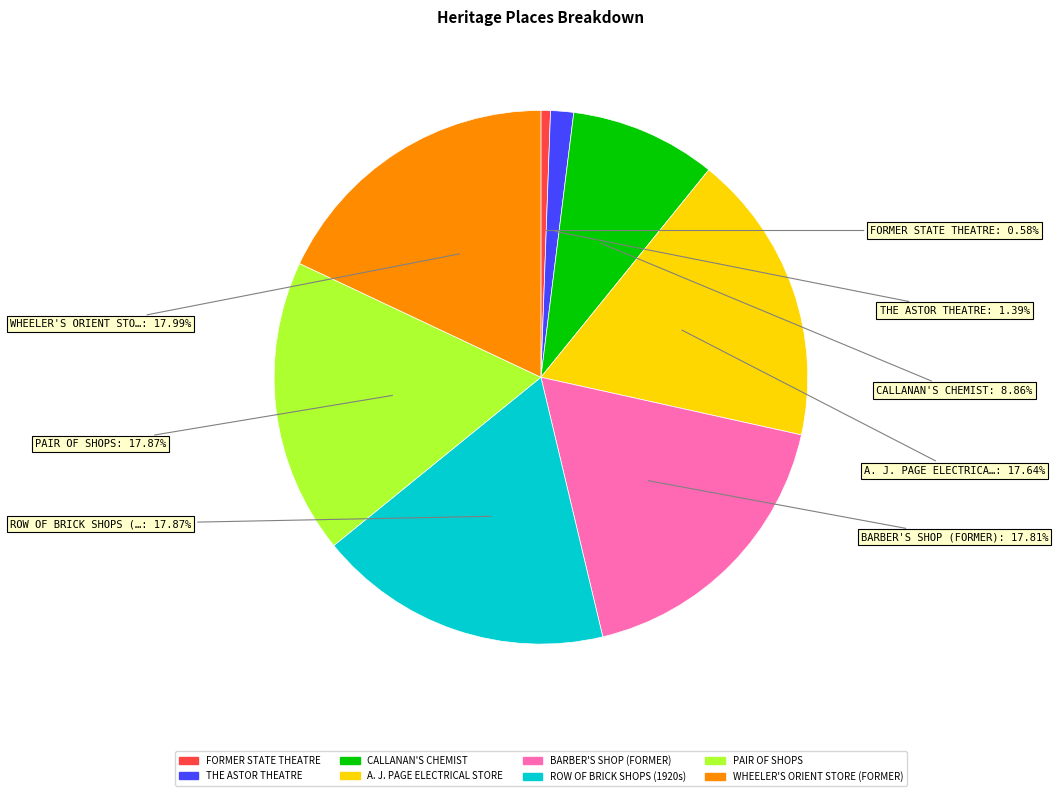

How many segments does this pie chart have?

8